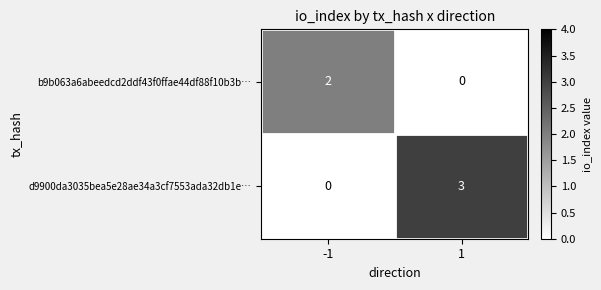

Between -1 and 1, which series saw the biggest shift?

d9900da3035bea5e28ae34a3cf7553ada32db1e…